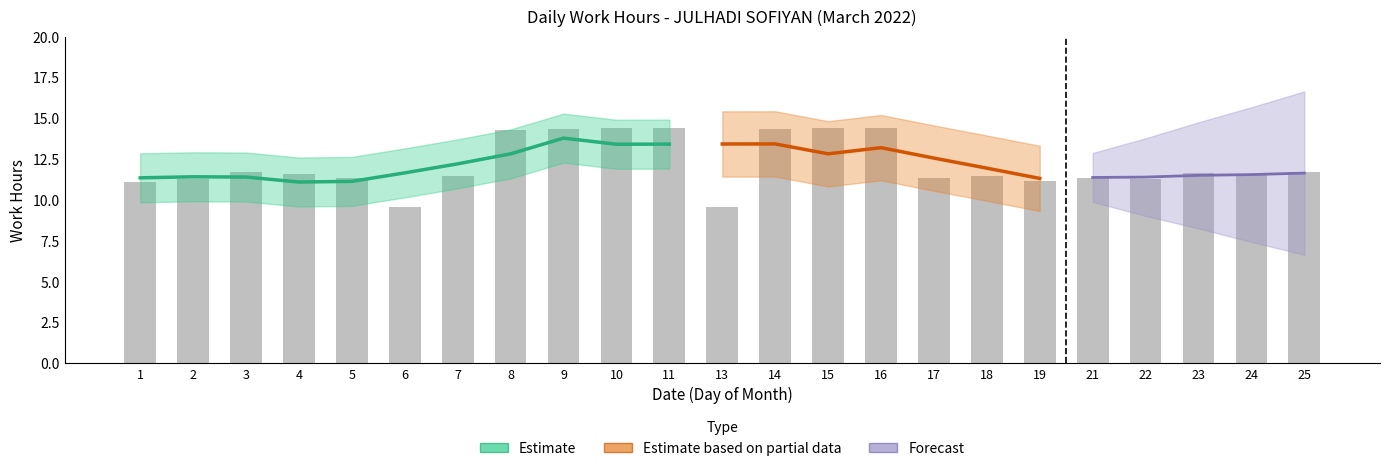

How many data points are above 11?

21